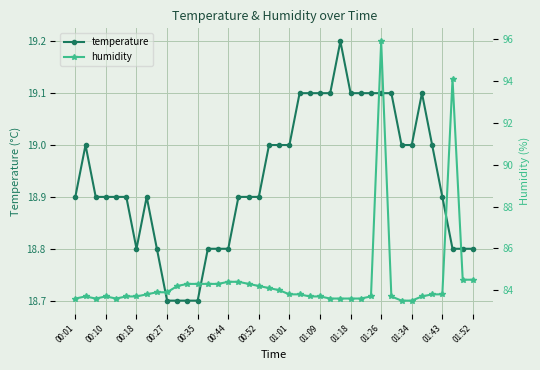

What is the value of the humidity point at the 17th from the left?

84.4